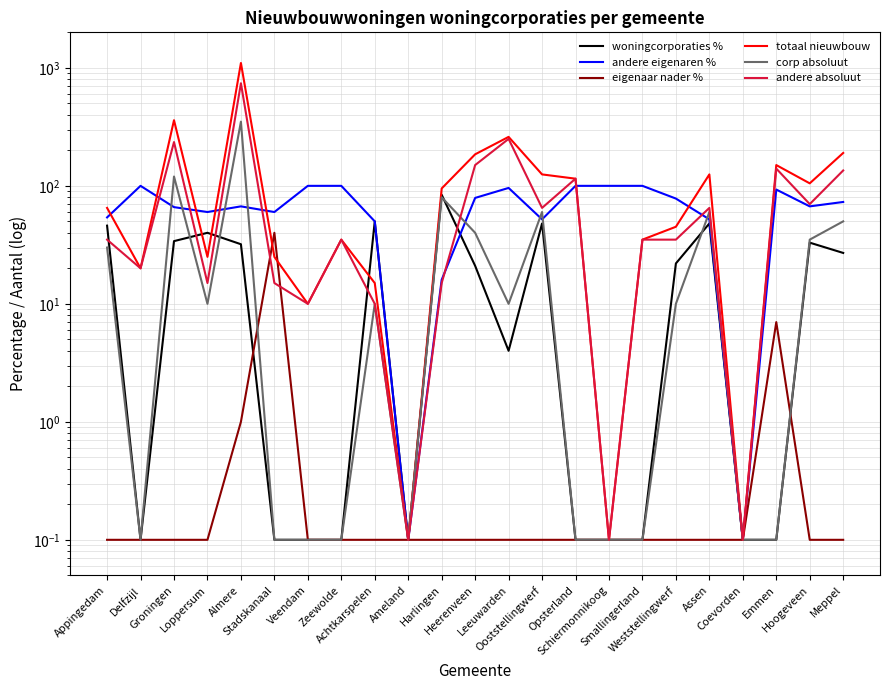

How many interior local peaks does the totaal nieuwbouw series have?

6